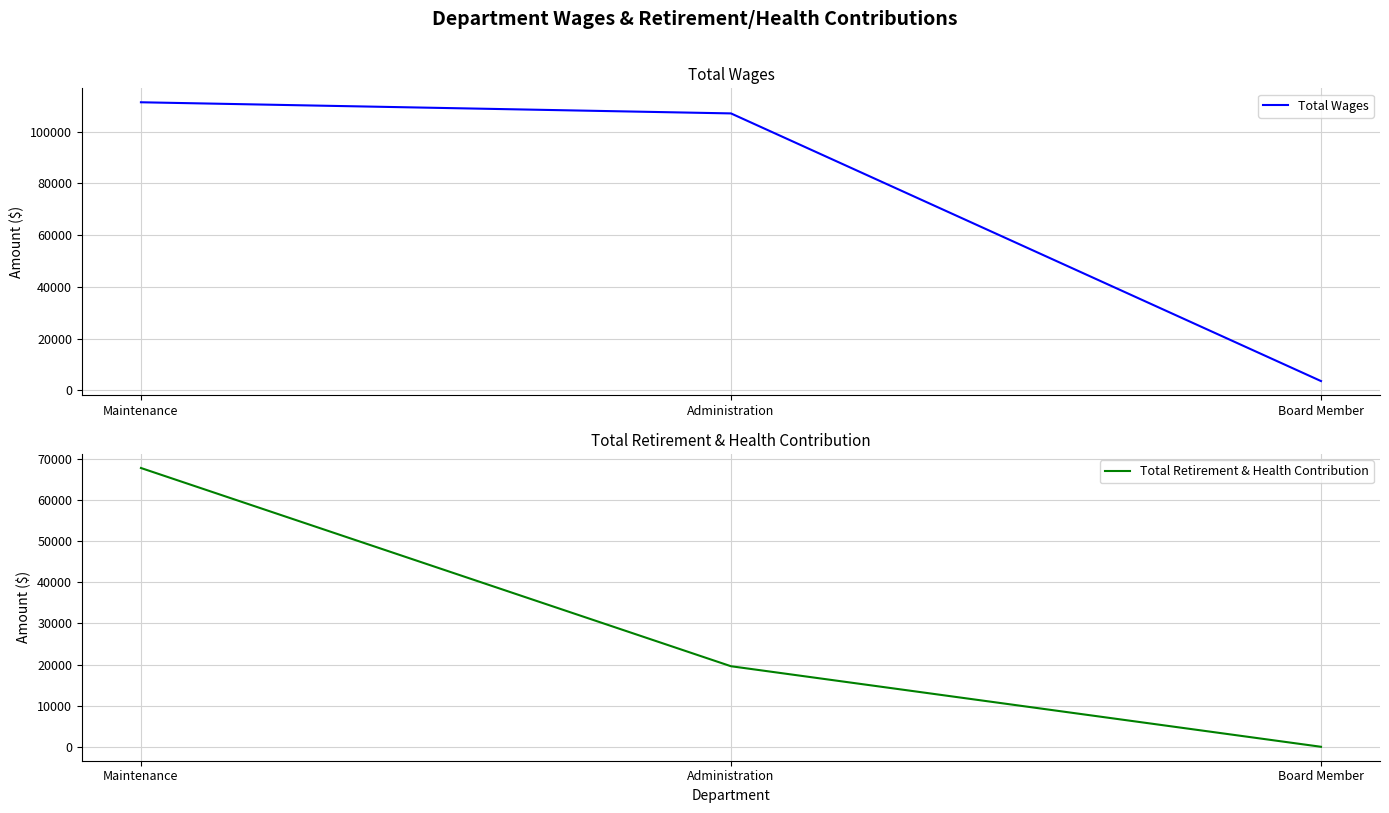

What is the difference between the second highest and minimum values in the Total Retirement & Health Contribution series?

19595